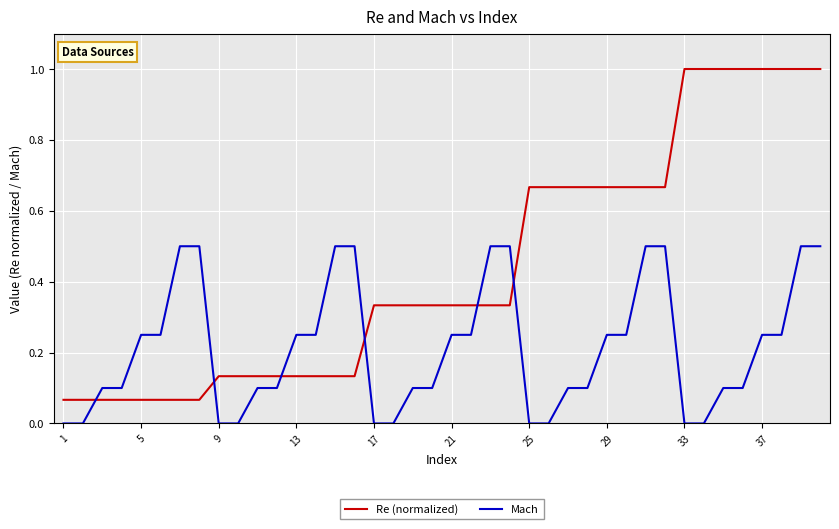

What is the difference between the maximum and minimum values in the Re (normalized) series?

0.9